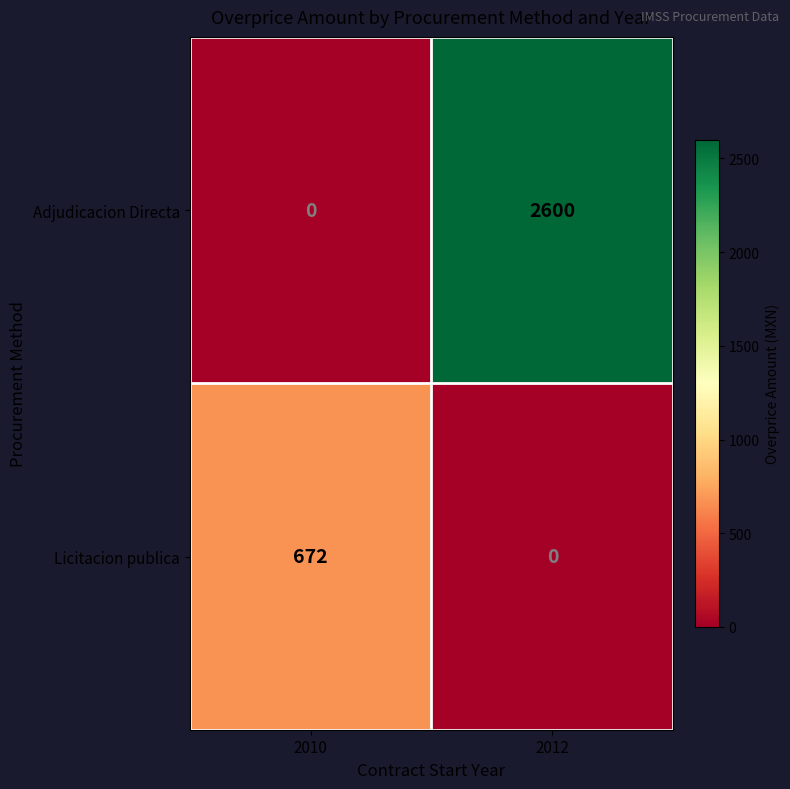

Reading left to right, transcribe all the data shown in this chart.

Adjudicacion Directa: 2010=0	2012=2600
Licitacion publica: 2010=672	2012=0